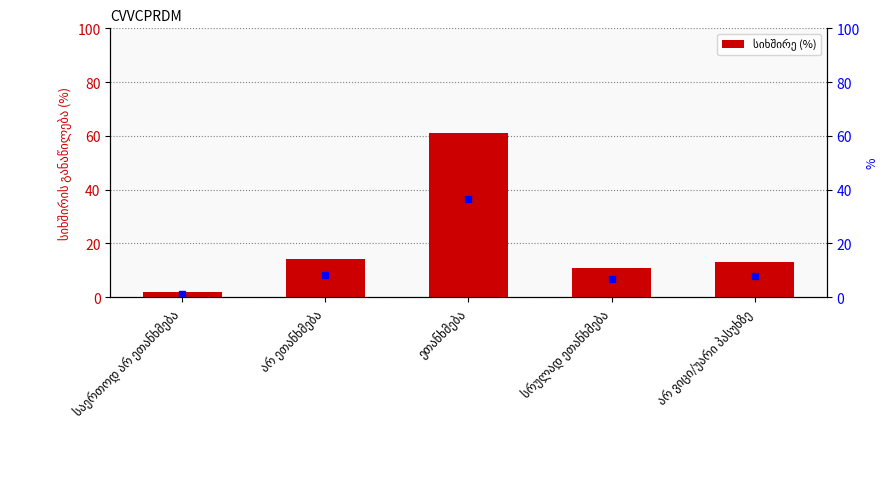

Count the number of categories in the chart.

5